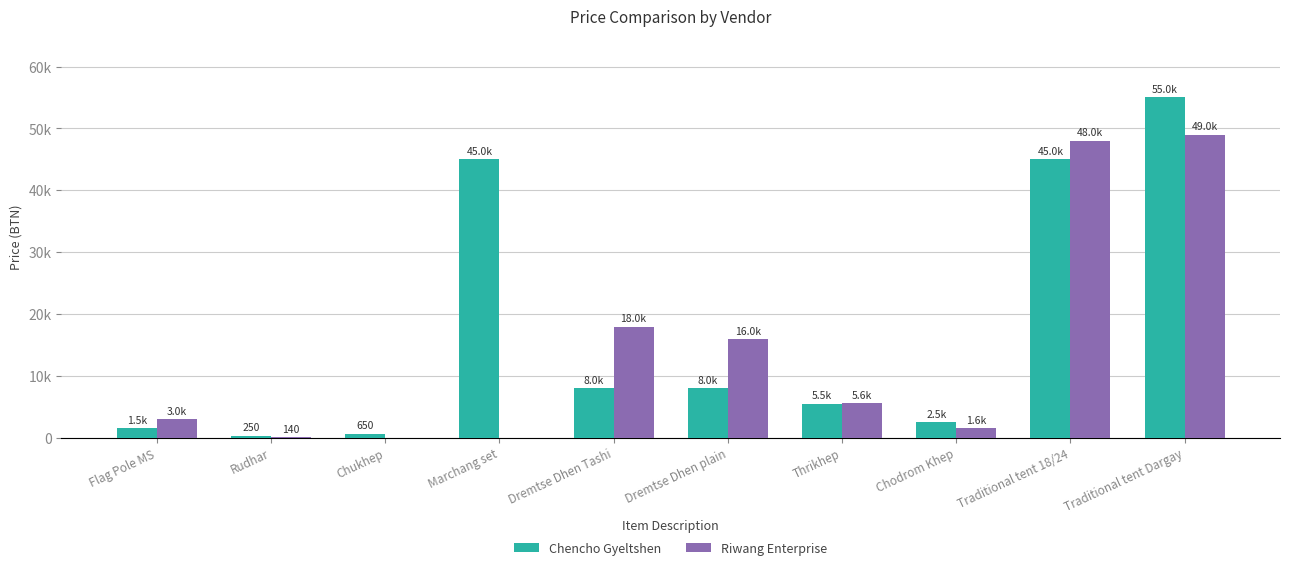

Where does the Riwang Enterprise series first go above 5600?

Dremtse Dhen Tashi